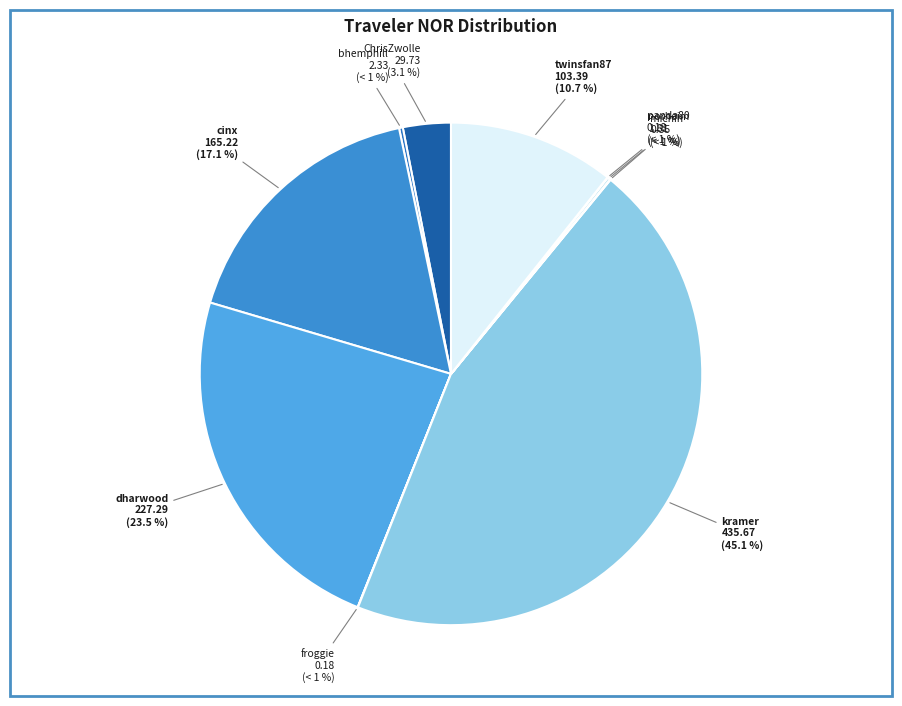

To the nearest percent, what is the combined percentage of twinsfan87 and bhemphill?

11%